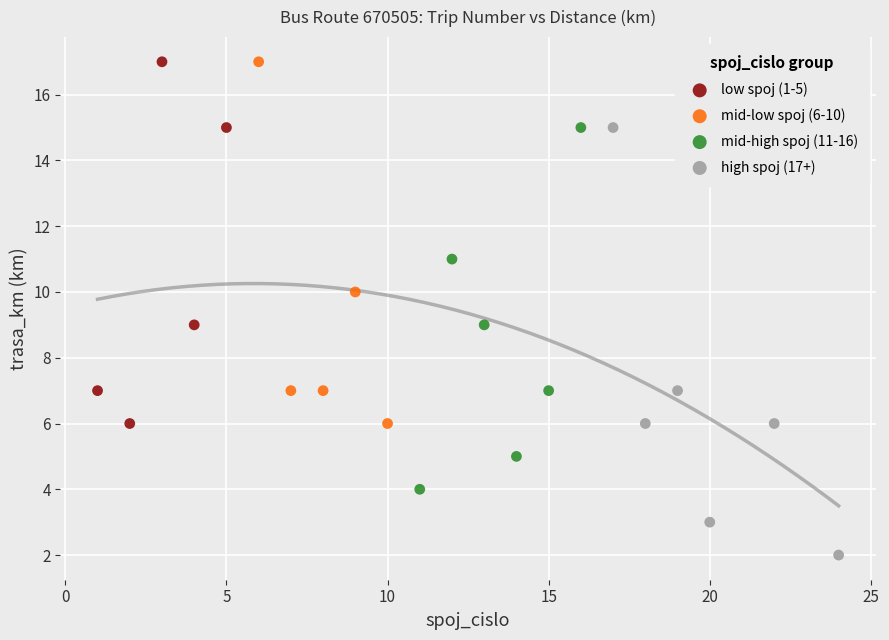

What are all the series names shown in the legend?

low spoj (1-5), mid-low spoj (6-10), mid-high spoj (11-16), high spoj (17+)